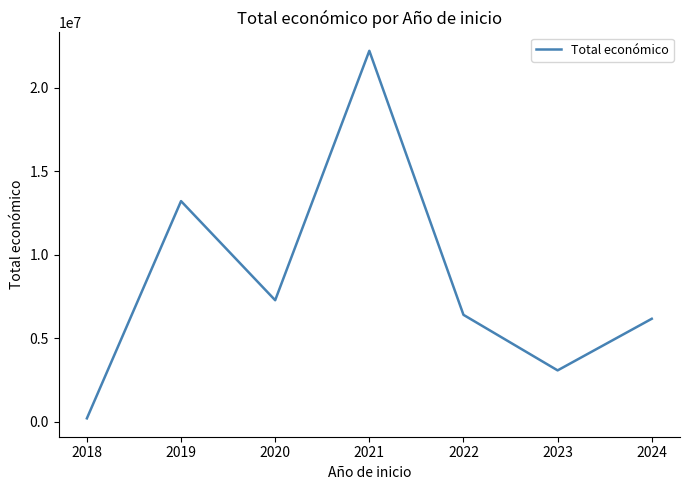

At which category does the data reach its first local valley?

2020